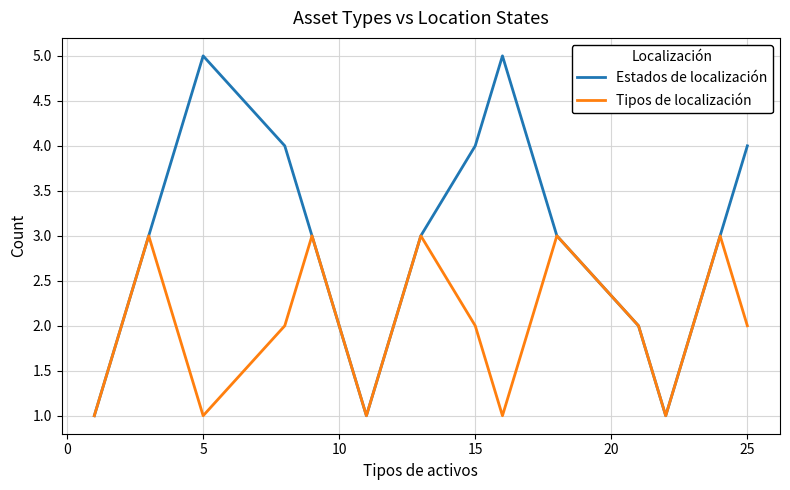

Which series has the largest total across all categories?

Estados de localización